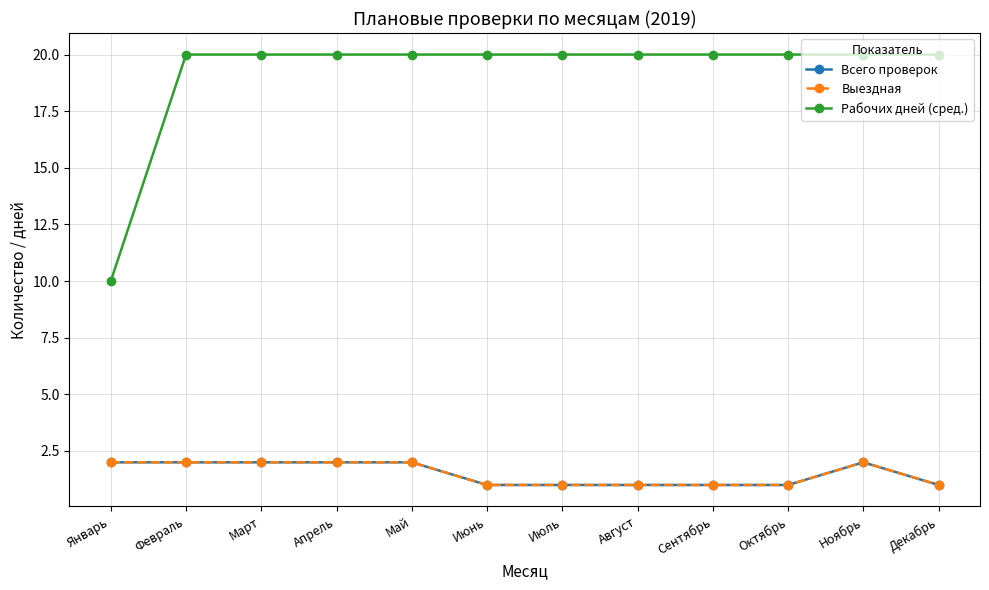

Reading left to right, list all the values displayed in this chart.

Всего проверок: Январь=2	Февраль=2	Март=2	Апрель=2	Май=2	Июнь=1	Июль=1	Август=1	Сентябрь=1	Октябрь=1	Ноябрь=2	Декабрь=1
Выездная: Январь=2	Февраль=2	Март=2	Апрель=2	Май=2	Июнь=1	Июль=1	Август=1	Сентябрь=1	Октябрь=1	Ноябрь=2	Декабрь=1
Рабочих дней (сред.): Январь=10	Февраль=20	Март=20	Апрель=20	Май=20	Июнь=20	Июль=20	Август=20	Сентябрь=20	Октябрь=20	Ноябрь=20	Декабрь=20